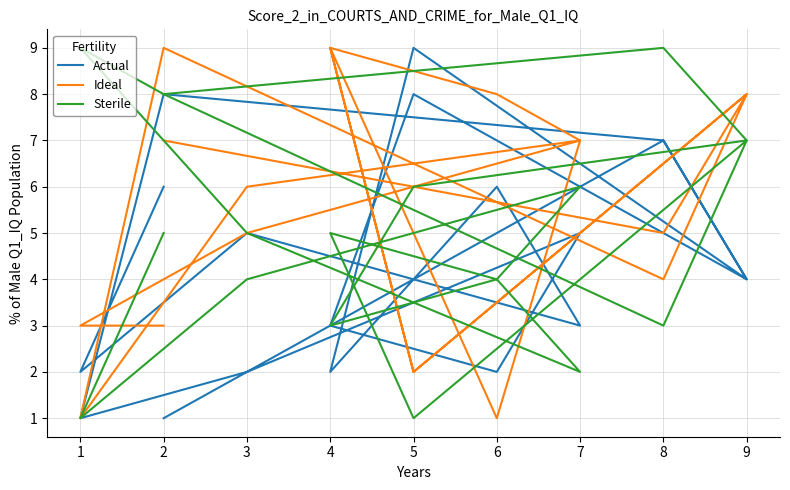

What is the value of the Ideal point at the 13th from the left?

2